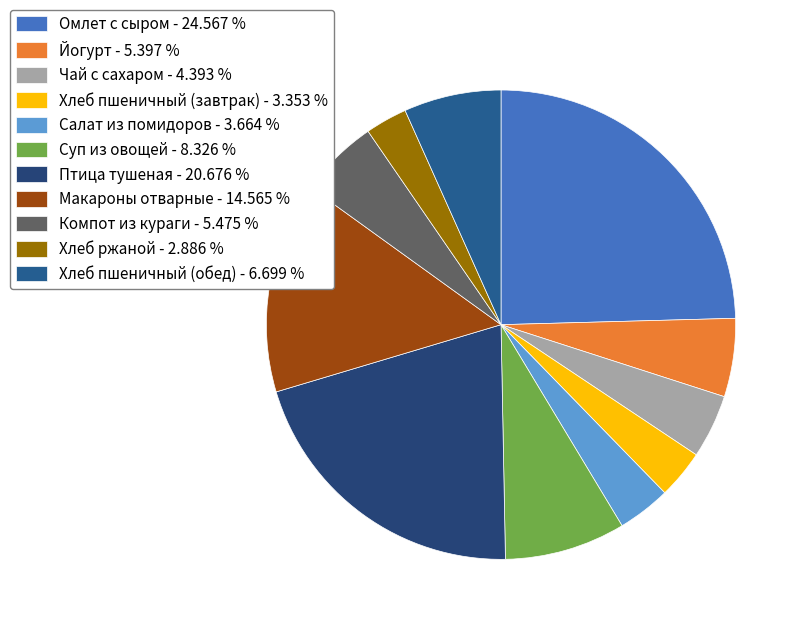

What percentage do Суп из овощей and Компот из кураги together represent?

13.8%